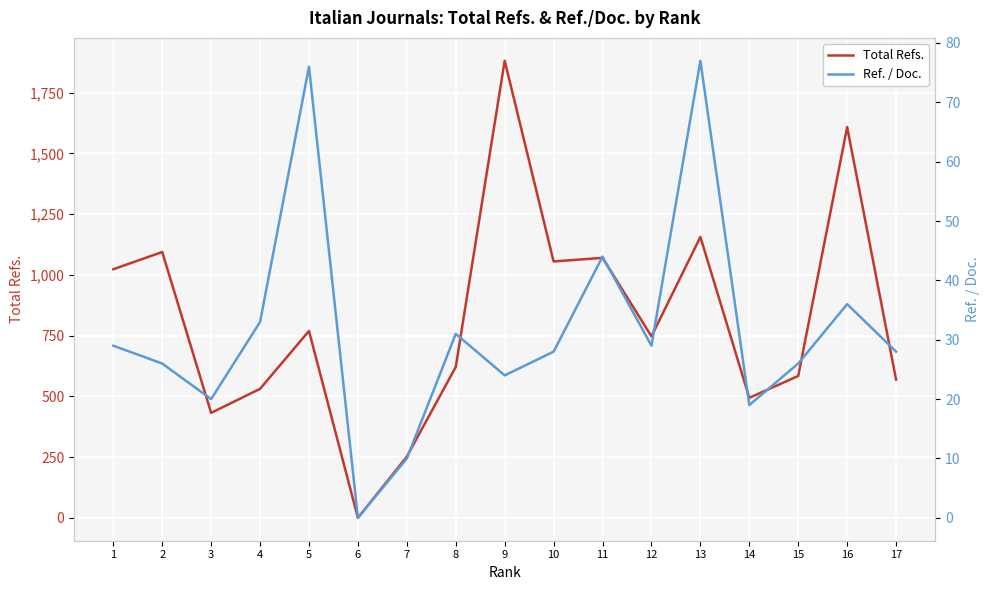

True or false: Total Refs. has a value of 584 at 15.

True